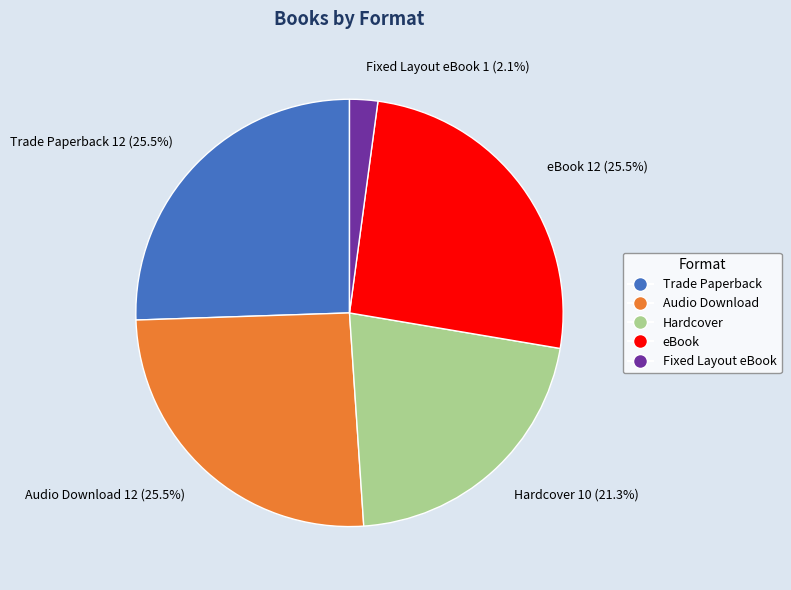

Which slice is the smallest?

Fixed Layout eBook